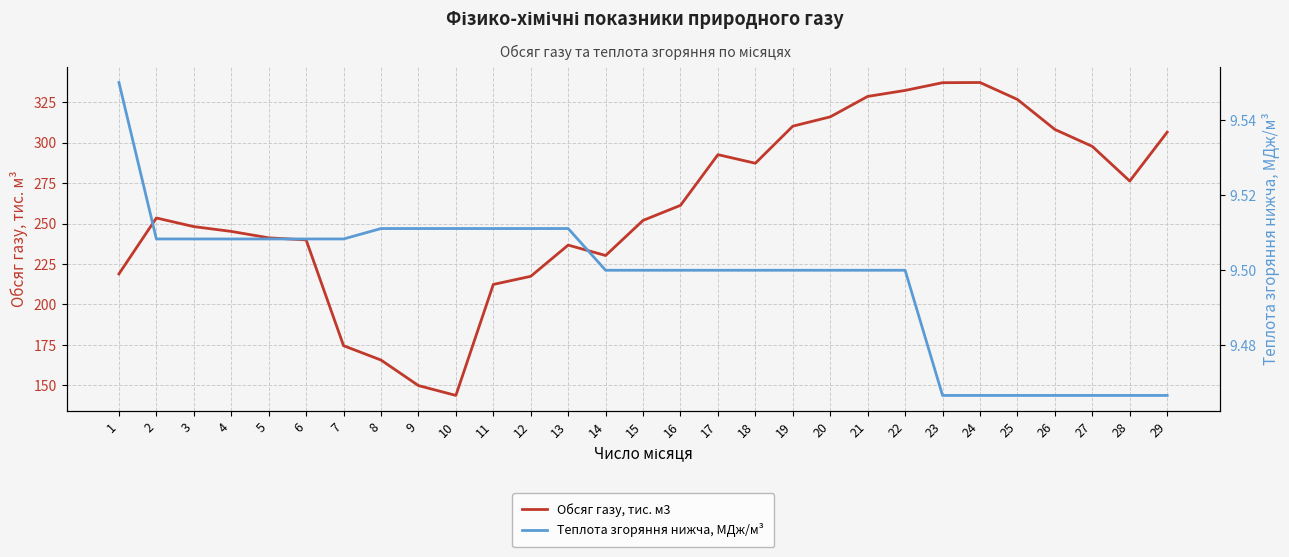

Which series changed the most between 5 and 29?

Обсяг газу, тис. м3